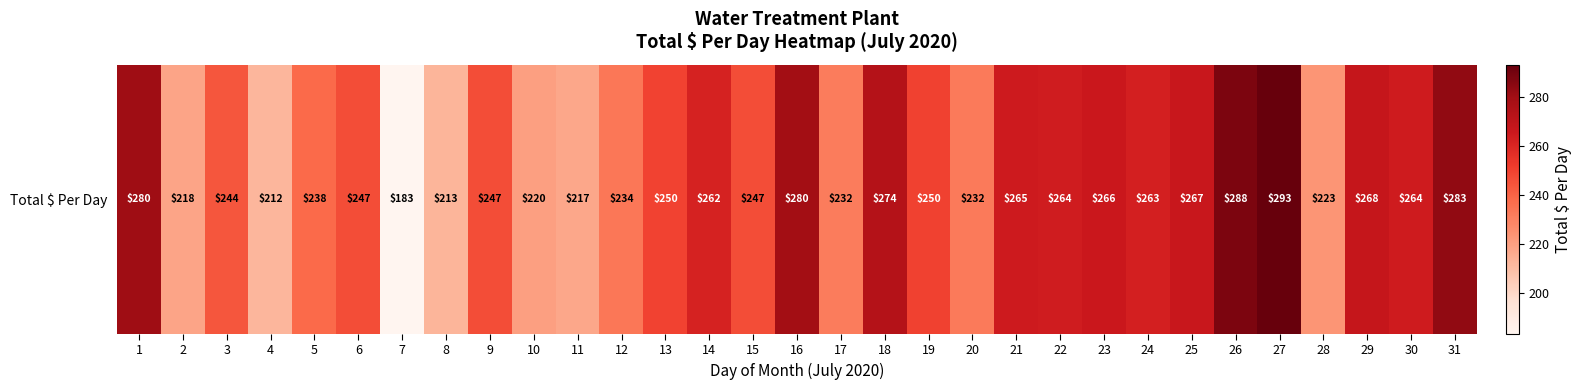

What is the difference between the maximum and minimum values?

110.2